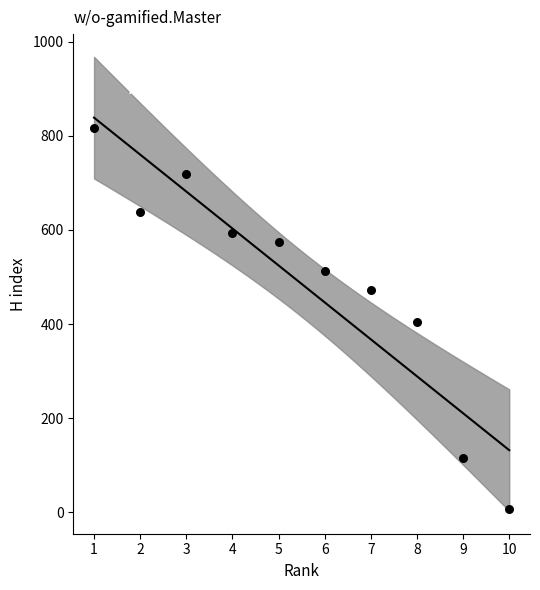

What is the range of Y values (max minus min)?

810